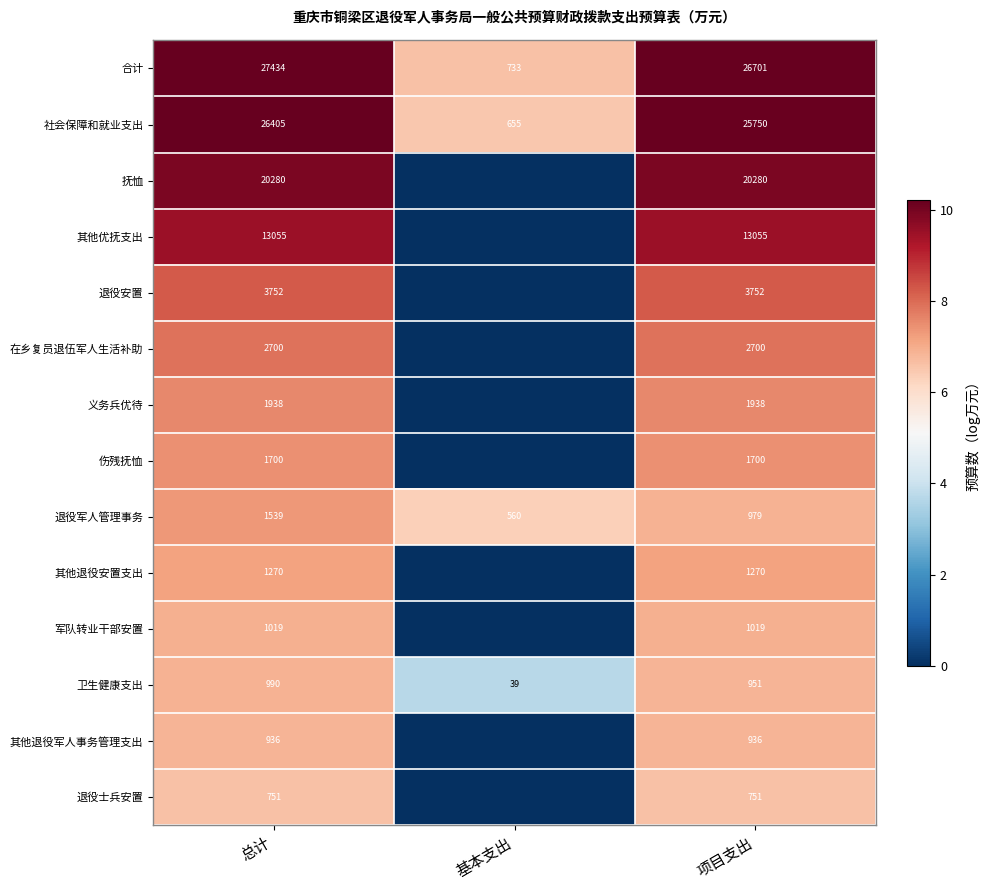

Between 项目支出 and 基本支出, which is larger?

项目支出